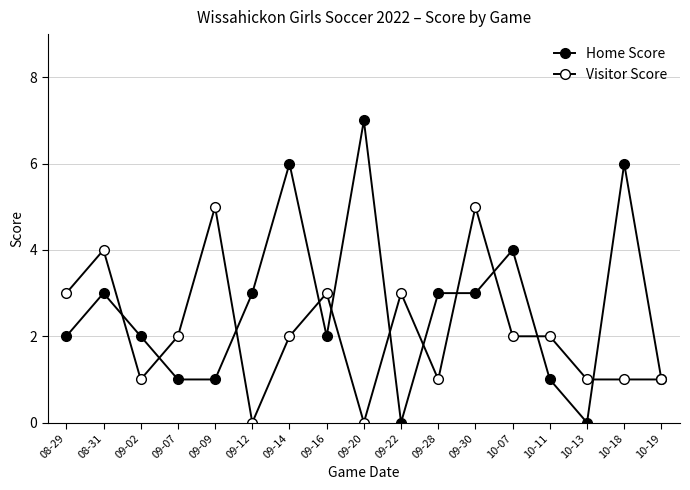

How many lines are shown in the chart?

2